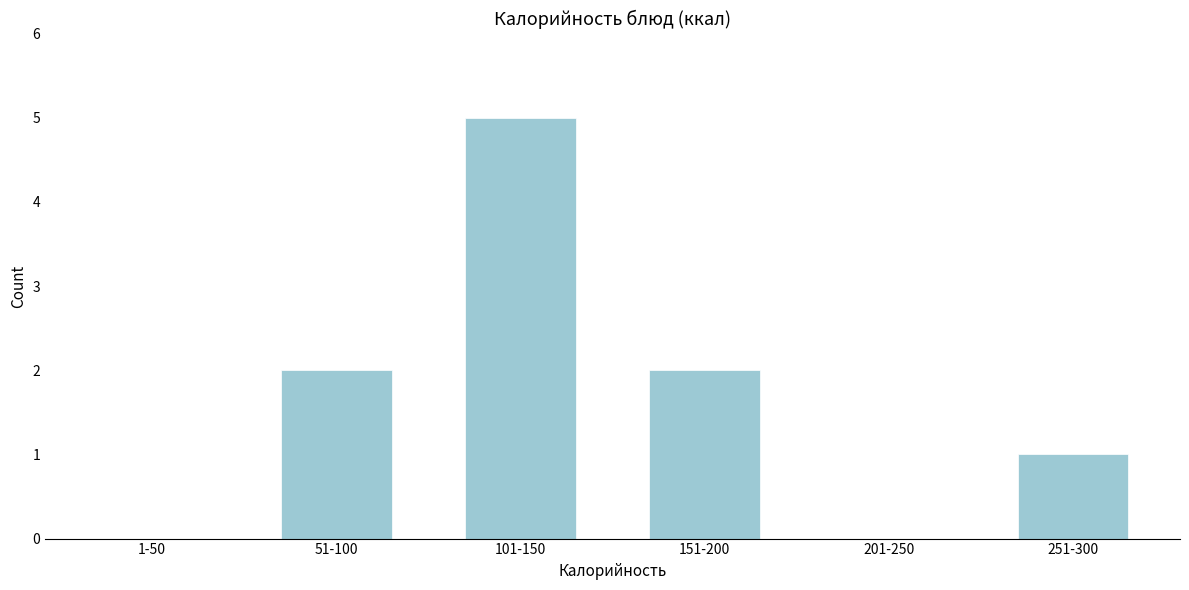

Reading left to right, list all the values displayed in this chart.

1-50=0	51-100=2	101-150=5	151-200=2	201-250=0	251-300=1